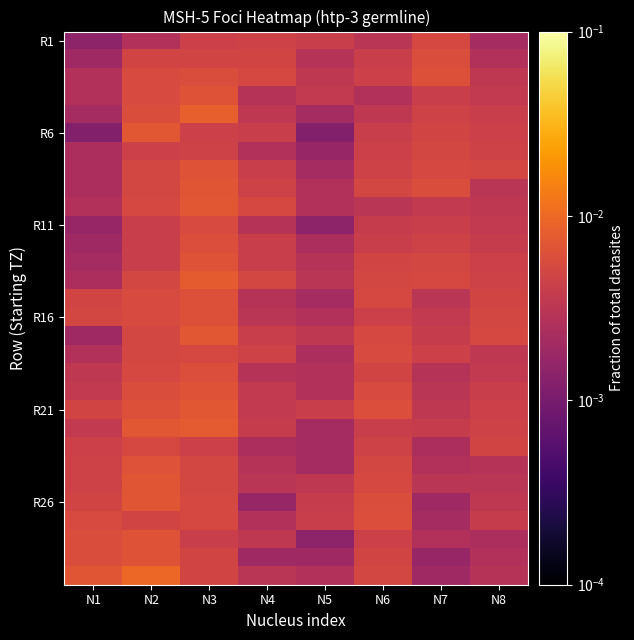

Which has a higher value, N2 or N6?

N6